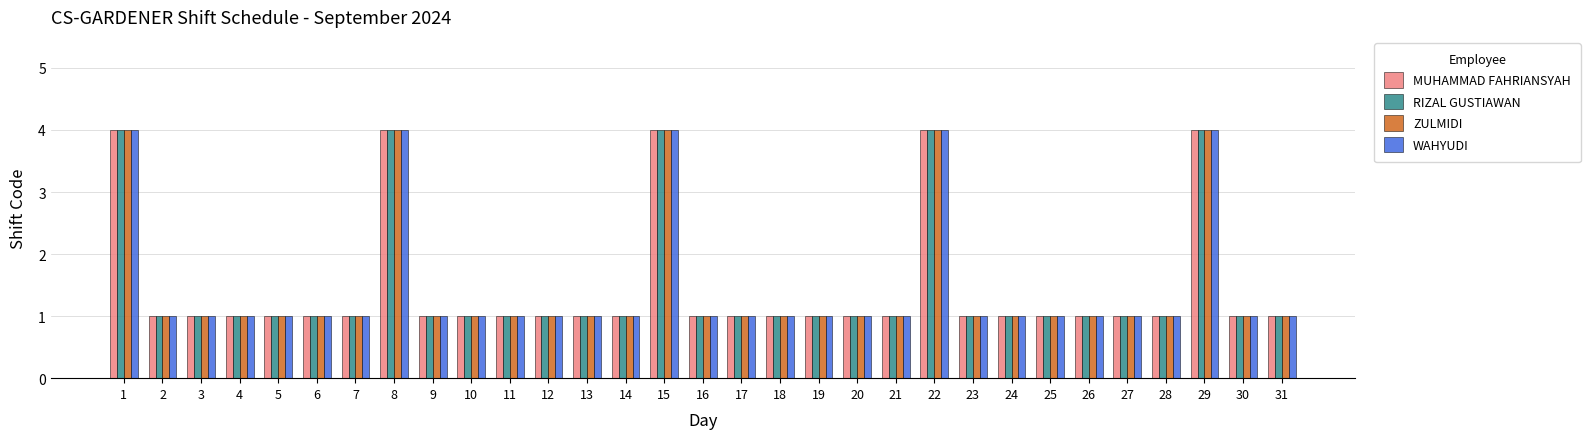

What are all the series names shown in the legend?

MUHAMMAD FAHRIANSYAH, RIZAL GUSTIAWAN, ZULMIDI, WAHYUDI